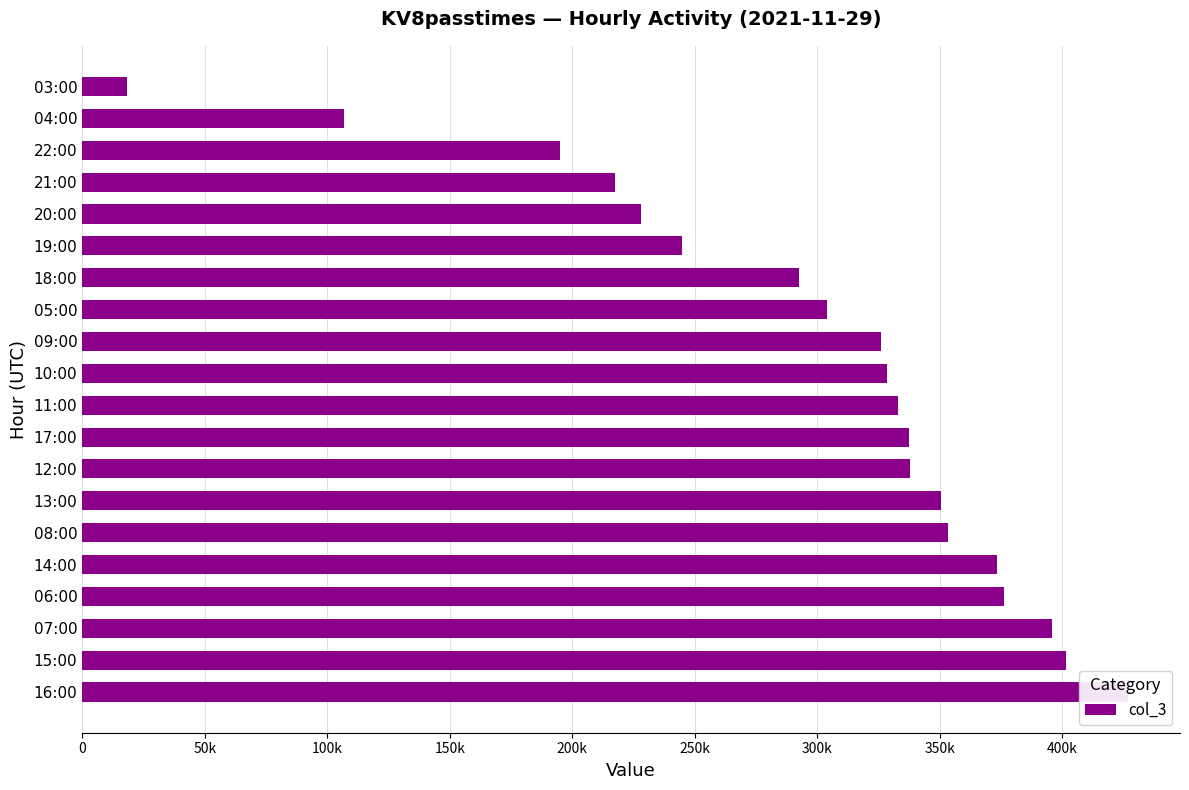

Count the number of values greater than 333087.

9